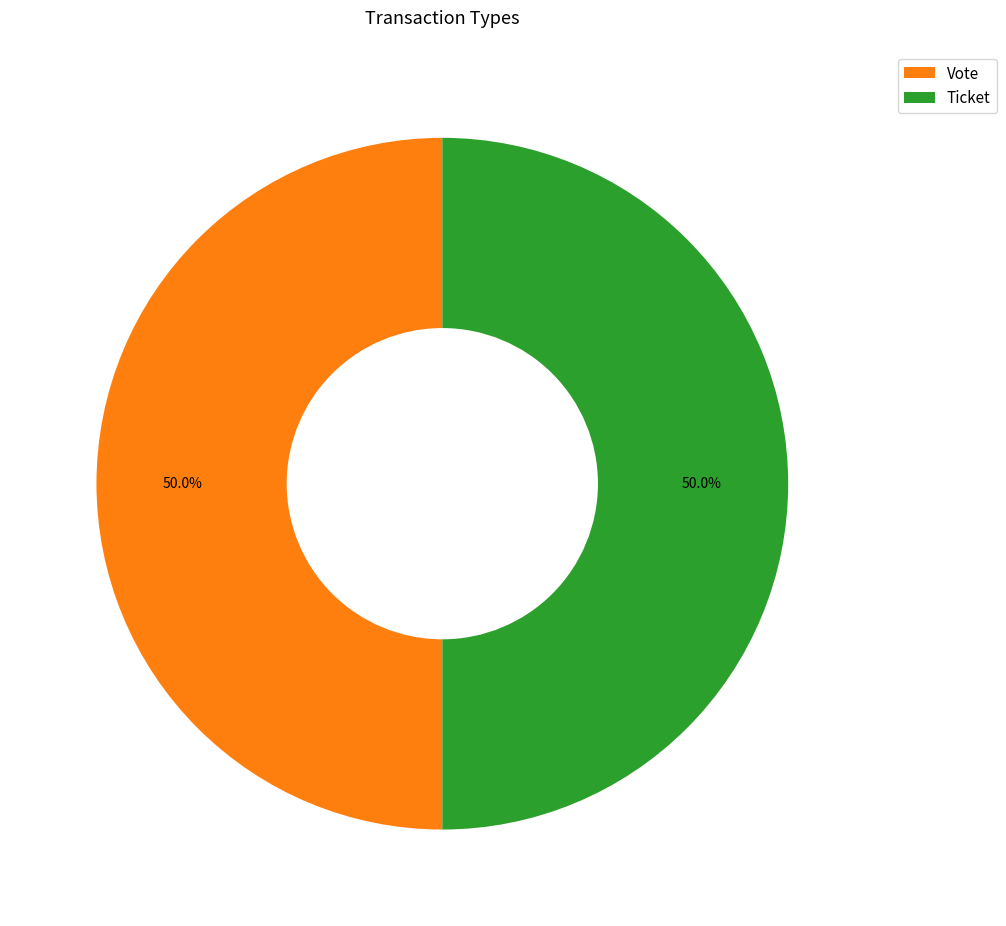

To the nearest percent, what percentage of the pie is Vote?

50%